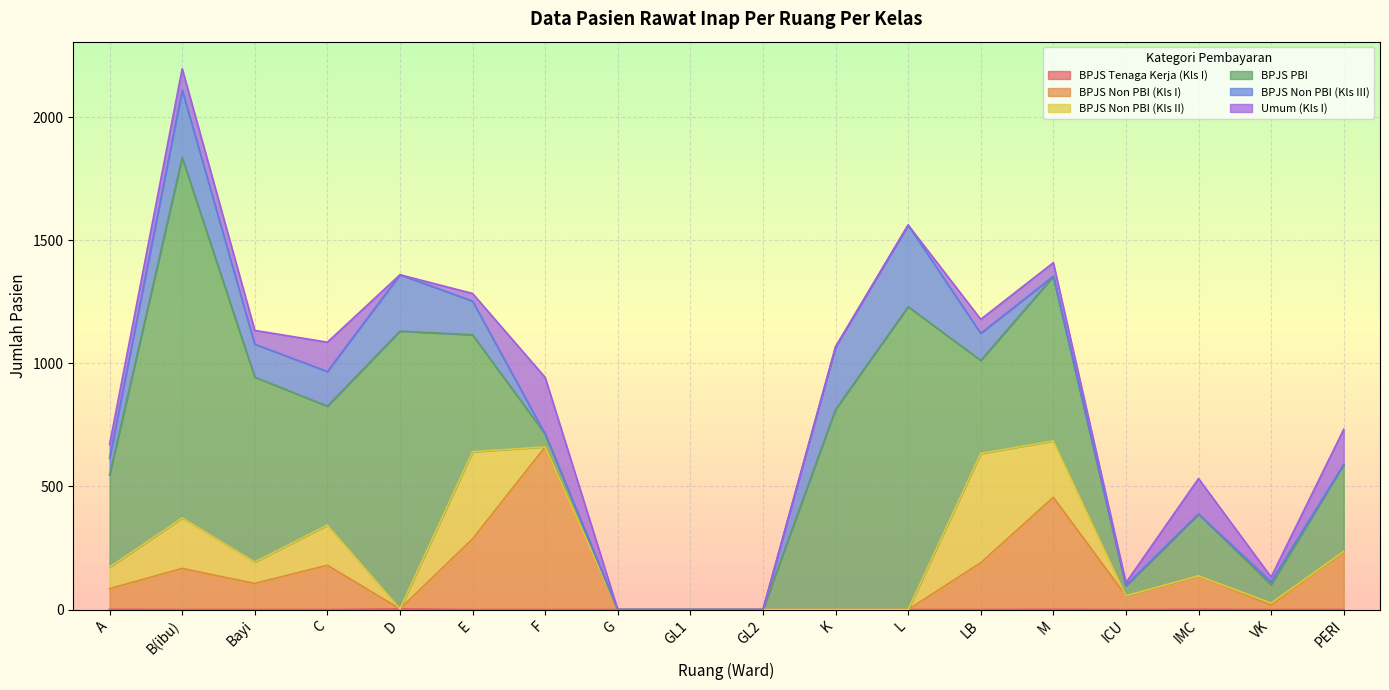

What is the label of the 8th point from the left?

G